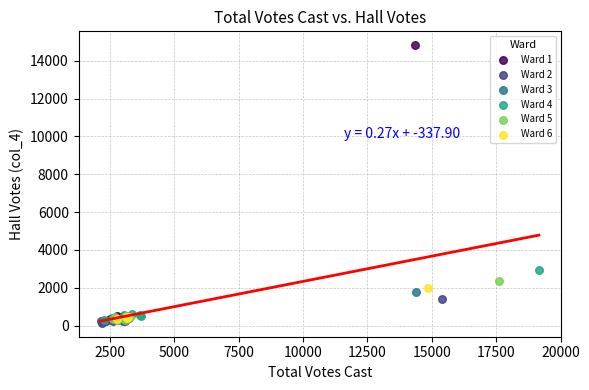

Which series reaches the maximum Y coordinate?

Ward 1